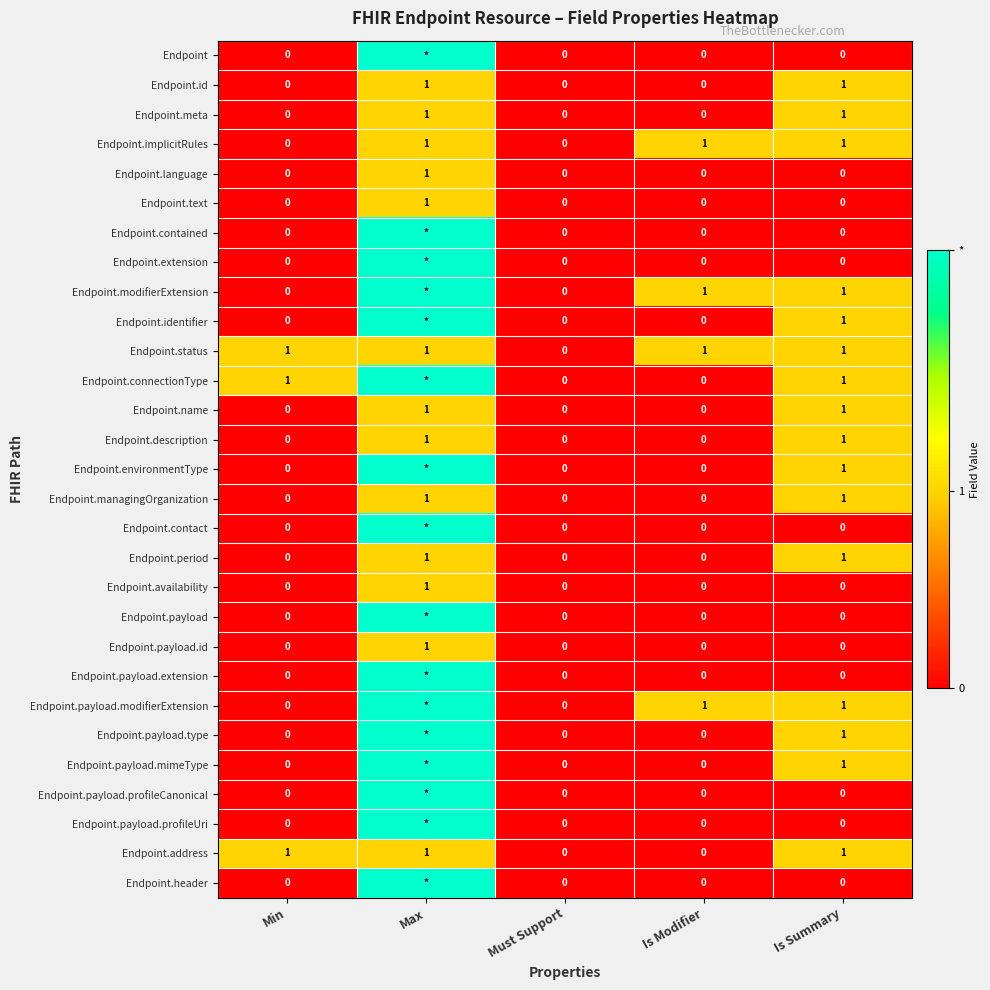

Is it true that Endpoint.status equals 0 at Is Summary?

False